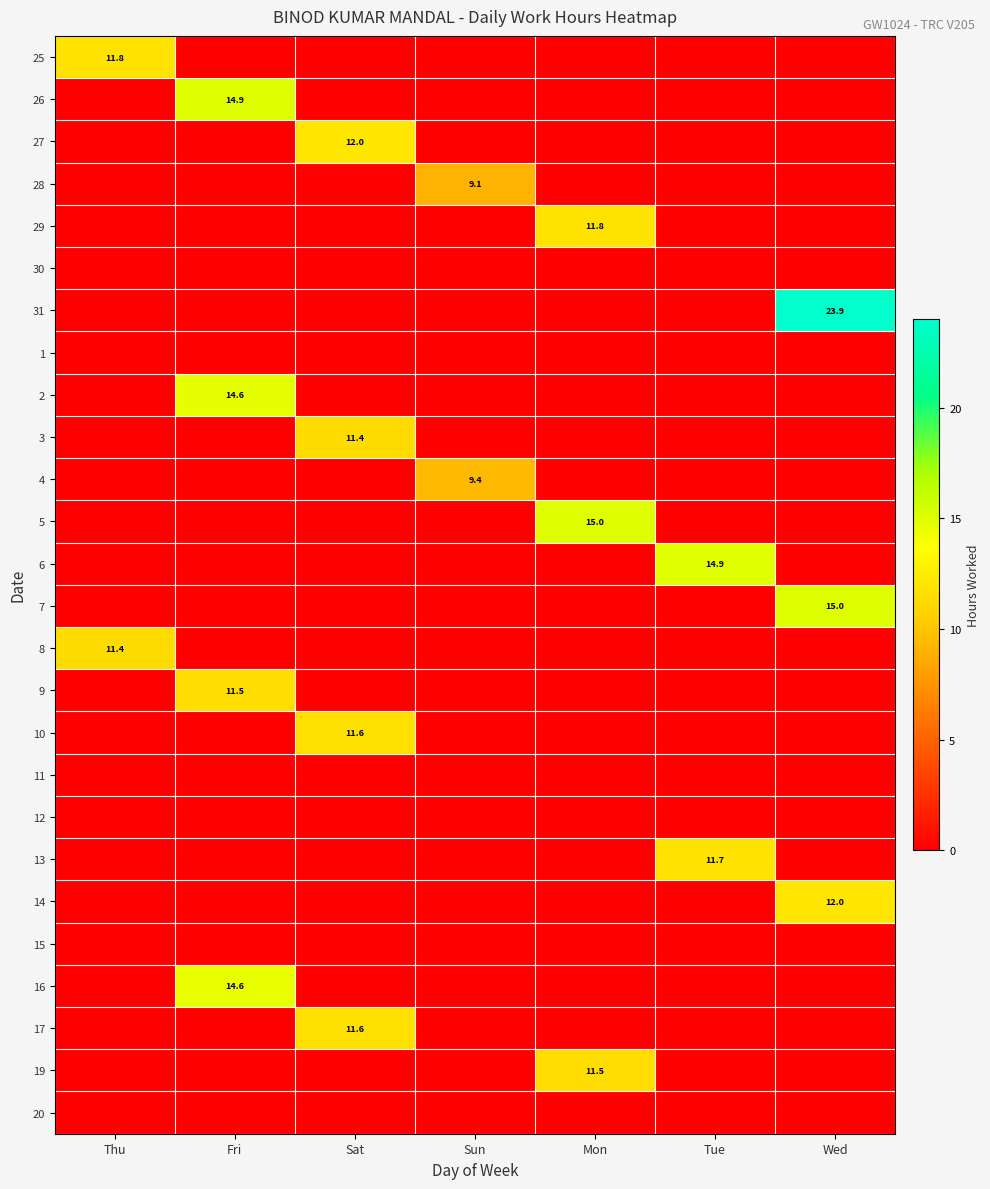

Which has a higher value, Sat or Wed?

Sat